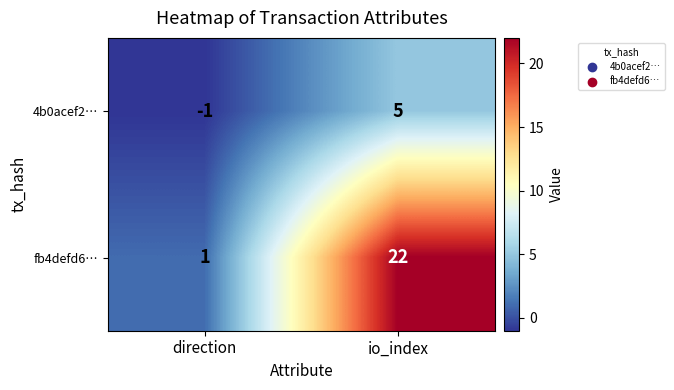

Is it true that 4b0acef2… equals 5 at io_index?

True